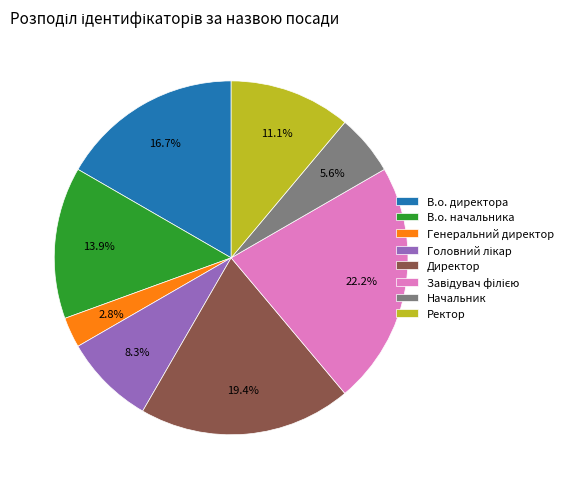

Is there any slice that represents more than half of the pie?

No